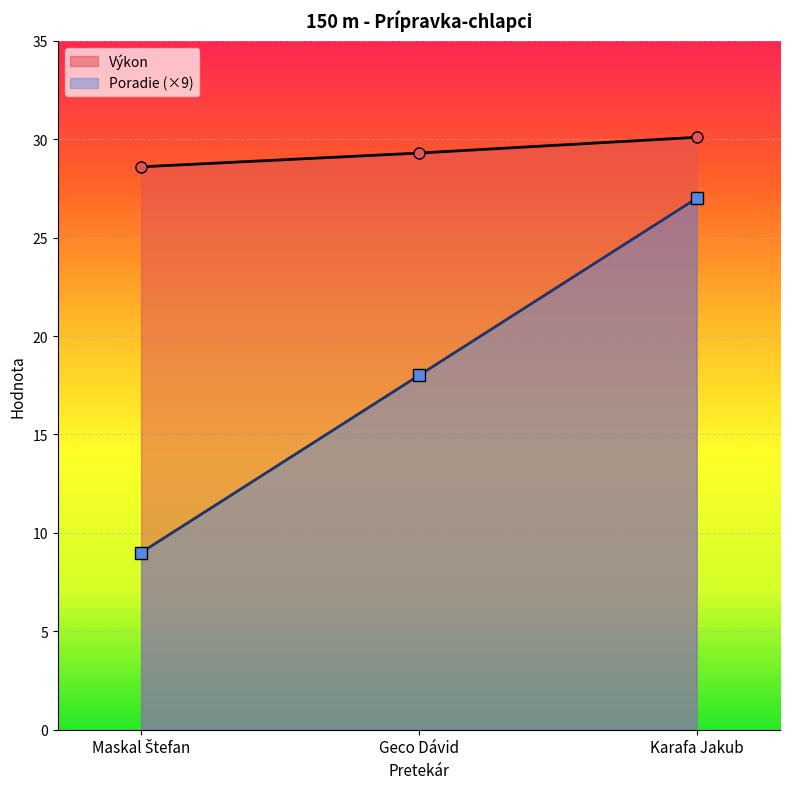

How many series are shown in this chart?

2